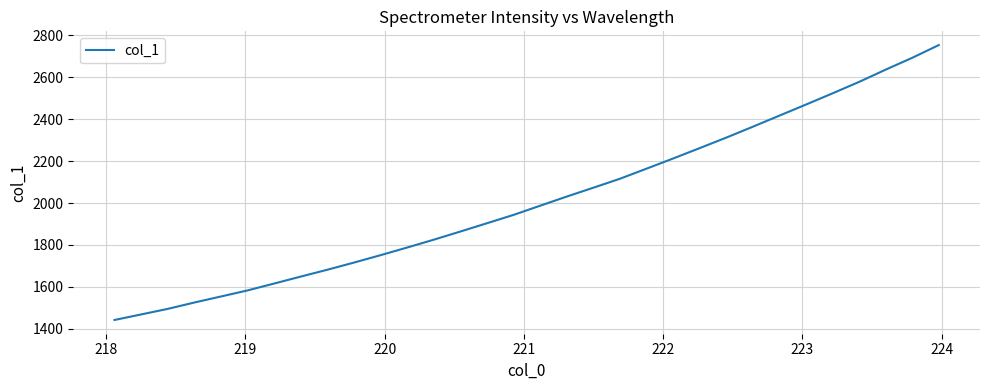

What is the maximum value shown in the chart?

2753.1